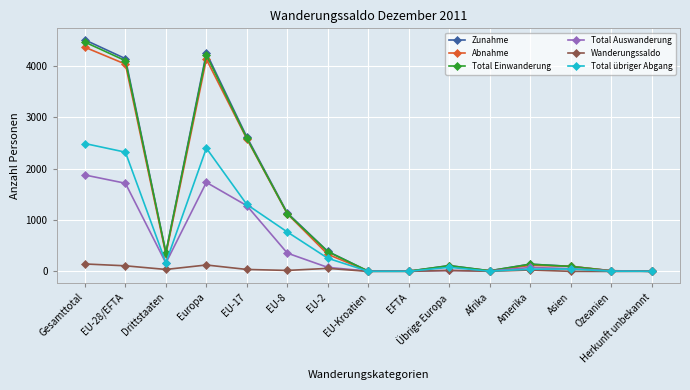

Where is the first local maximum for Abnahme?

Europa